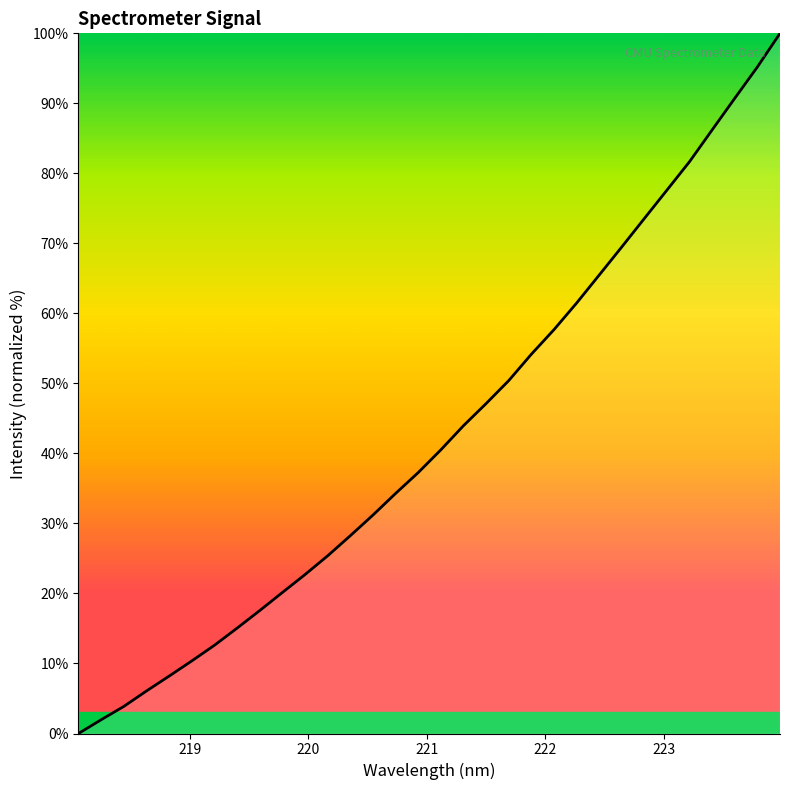

What is the difference between the maximum and minimum values?

100.0